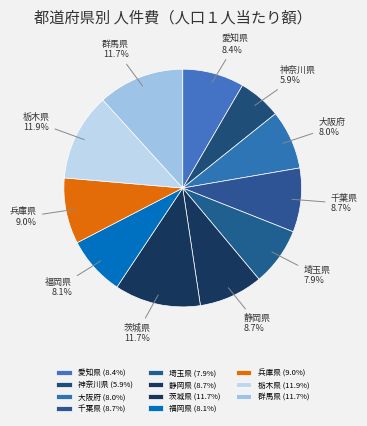

What is the ratio of the value at 群馬県 to the value at 埼玉県?

1.5